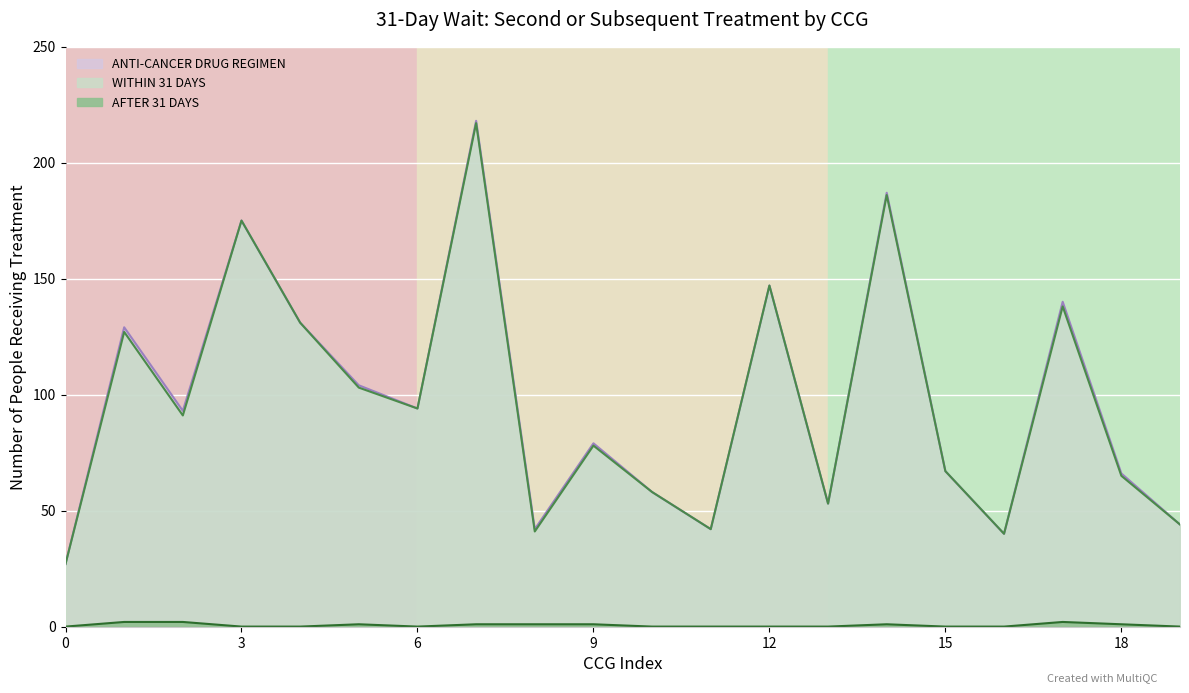

Where is ANTI-CANCER DRUG REGIMEN nearest to the value 122?

NHS Durham Dales